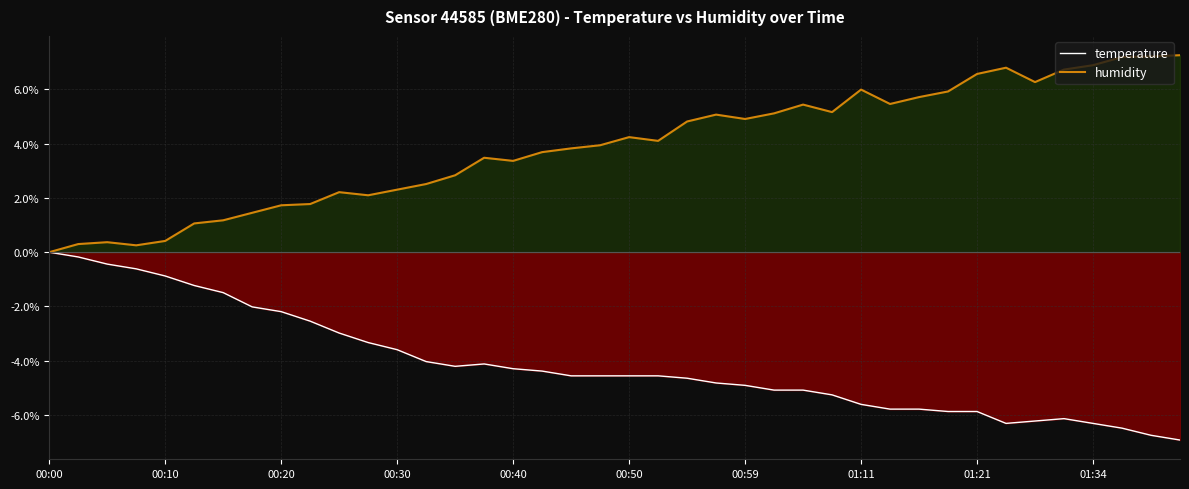

The humidity series shows 6.9 at 01:34. True or false?

True